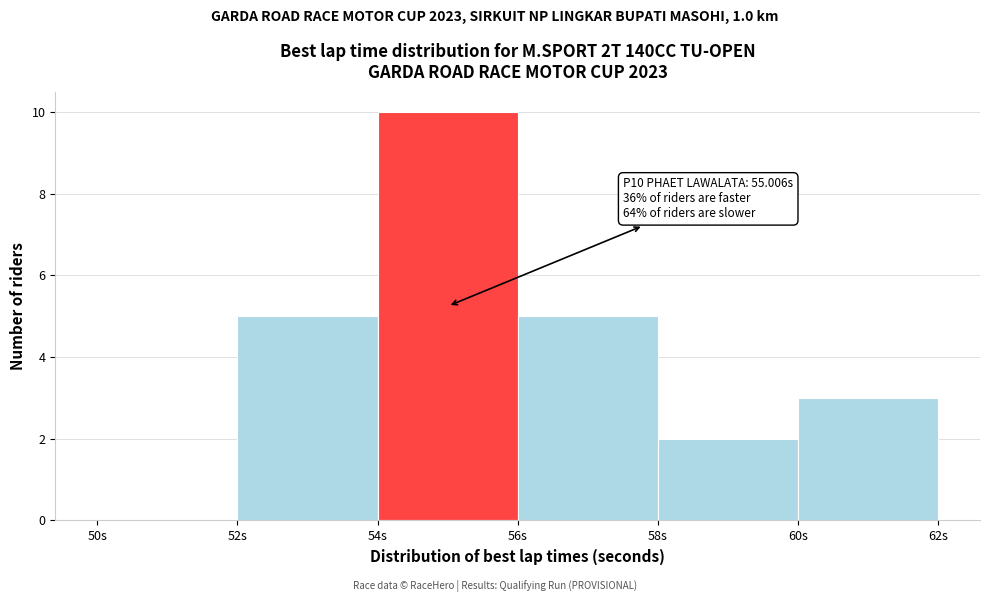

Which range on the x-axis has the tallest bar?

54 to 56